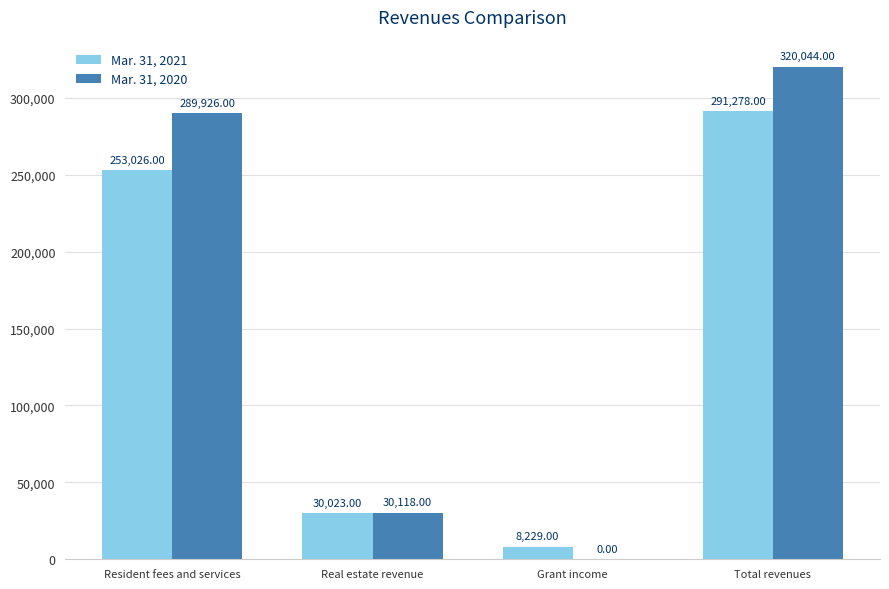

How many categories are shown in the chart?

4